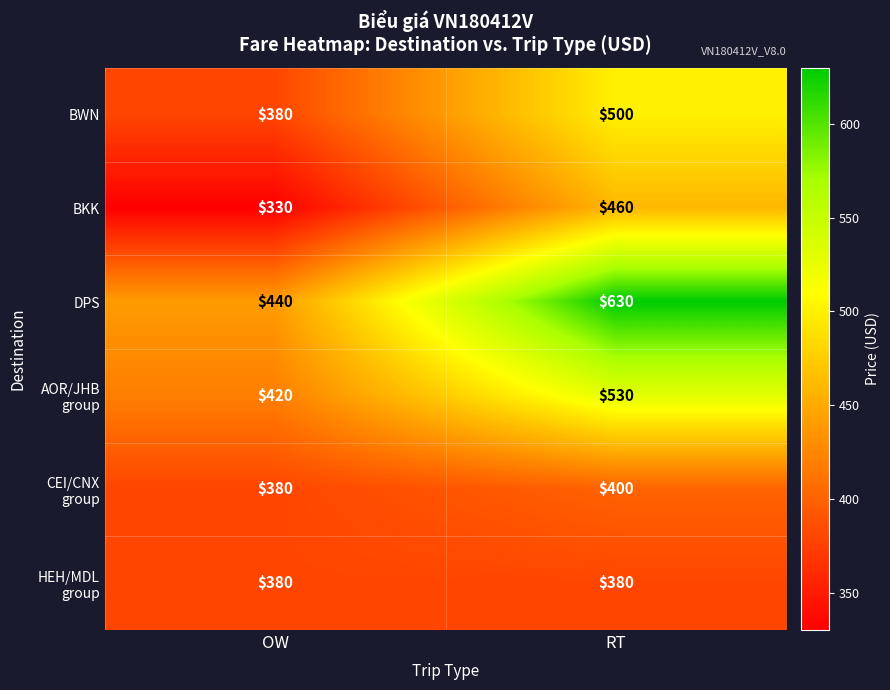

The DPS series shows 878 at RT. True or false?

False